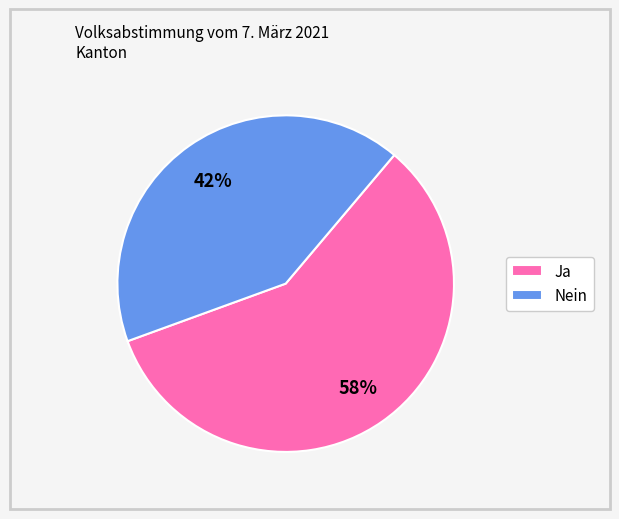

The Ja slice represents 51% of the pie. True or false?

False